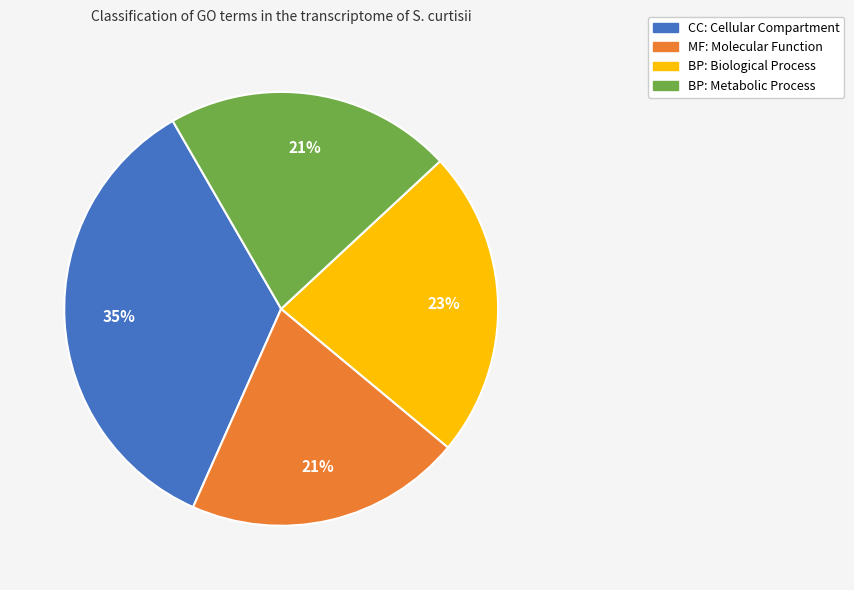

Count the number of slices in the pie.

4